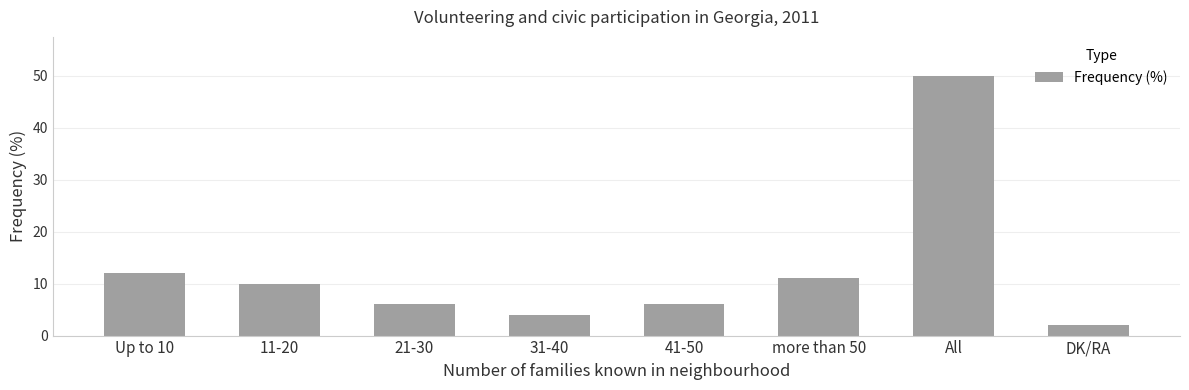

Between 11-20 and more than 50, which is larger?

more than 50